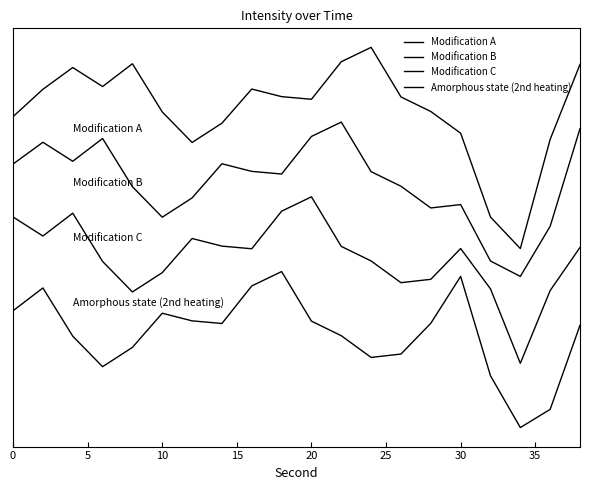

Does the chart have visible grid lines?

No